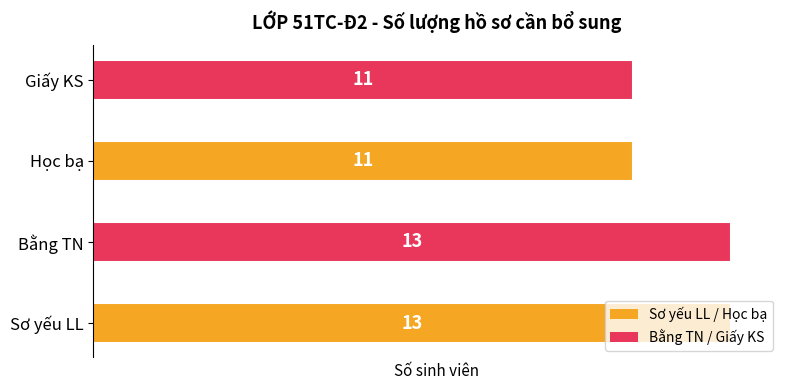

What is the ratio of the value at Sơ yếu LL to the value at Giấy KS?

1.2